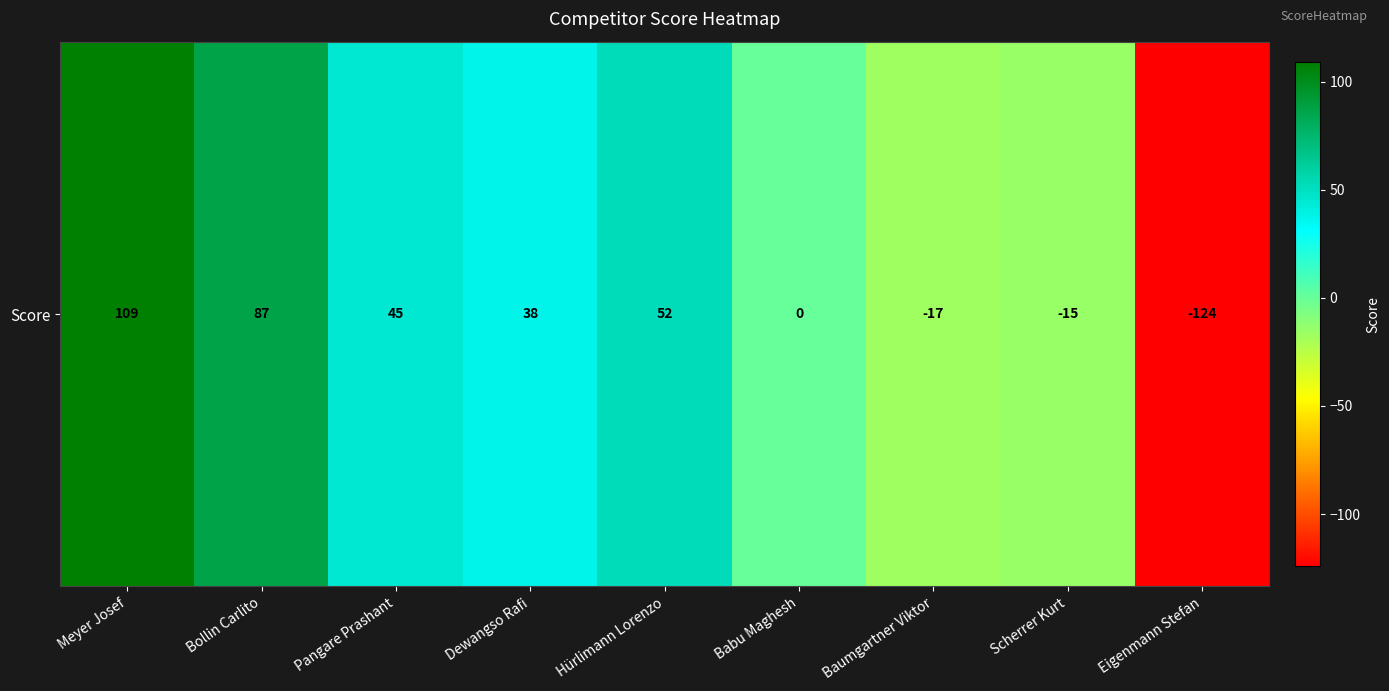

Which label corresponds to the largest value in the chart?

Meyer Josef